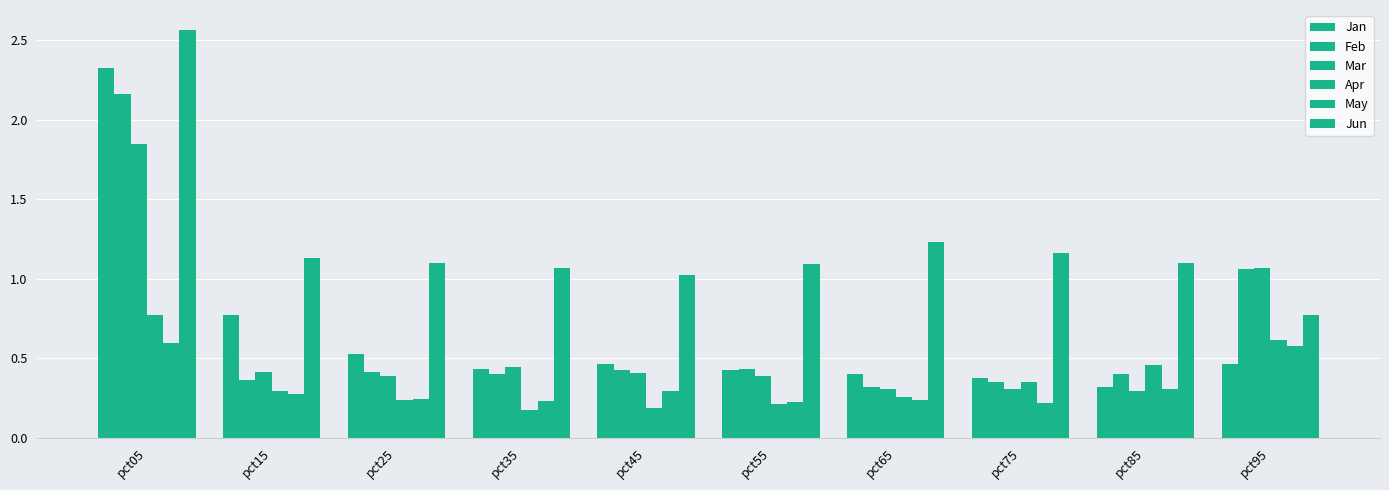

Which series changed the most between pct35 and pct55?

Mar